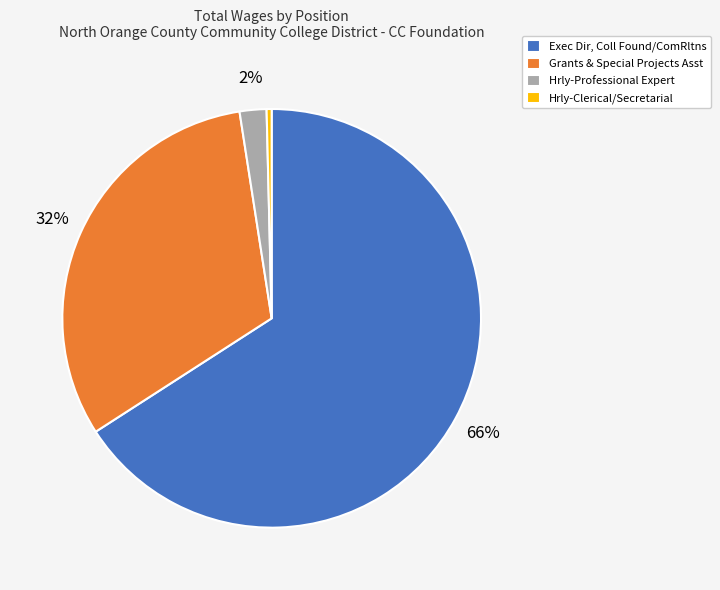

How many segments does this pie chart have?

4